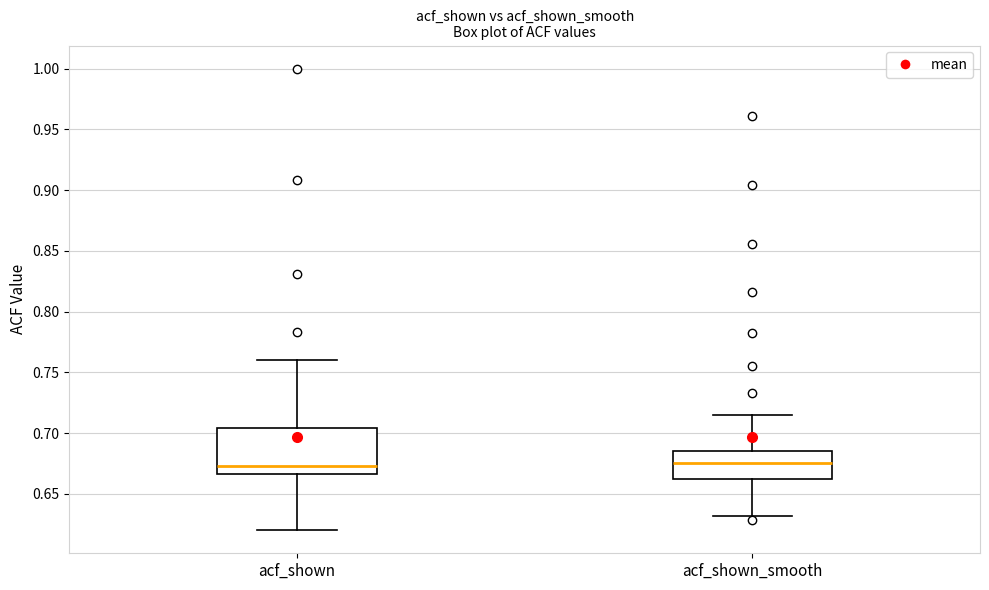

Comparing the boxes themselves (not the whiskers), which one is the tallest?

acf_shown